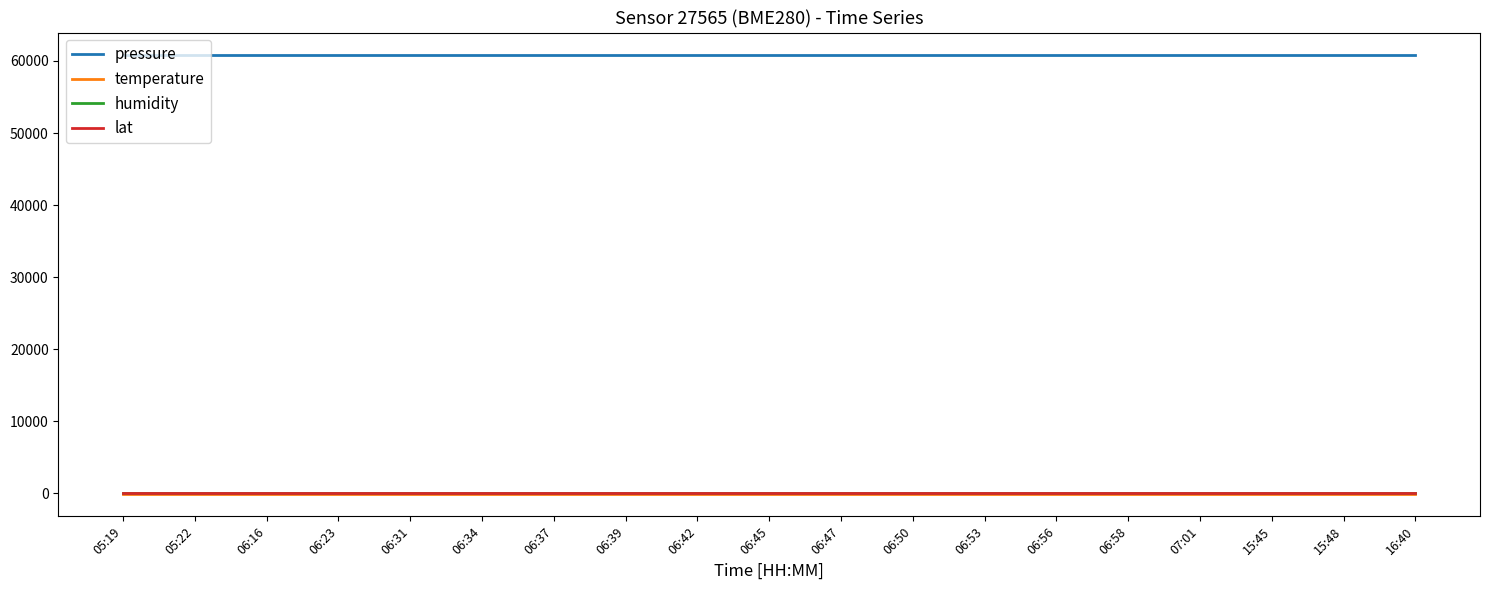

True or false: pressure and humidity intersect in this chart.

False